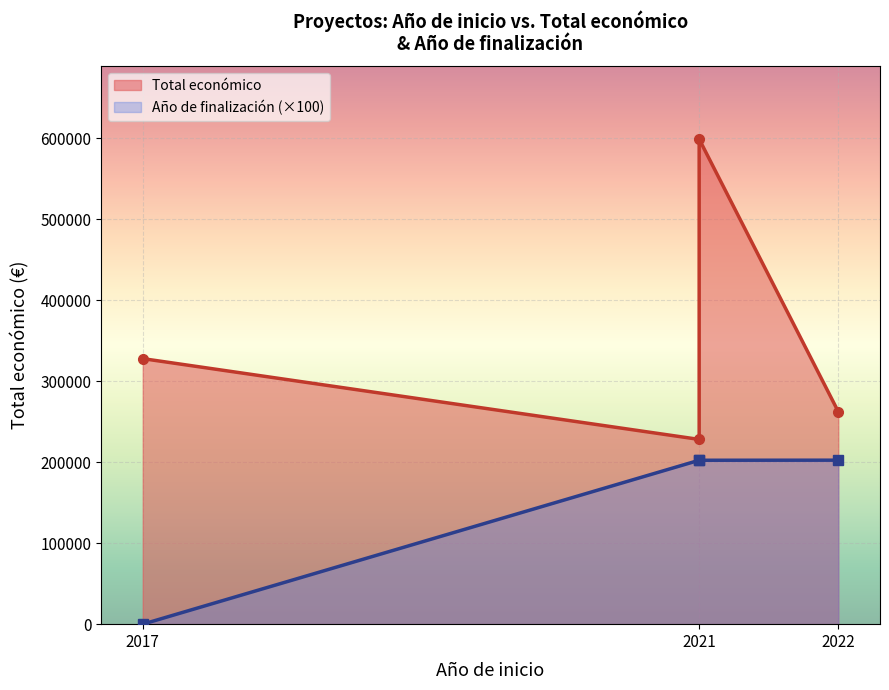

What is the minimum value for Total económico?

228019